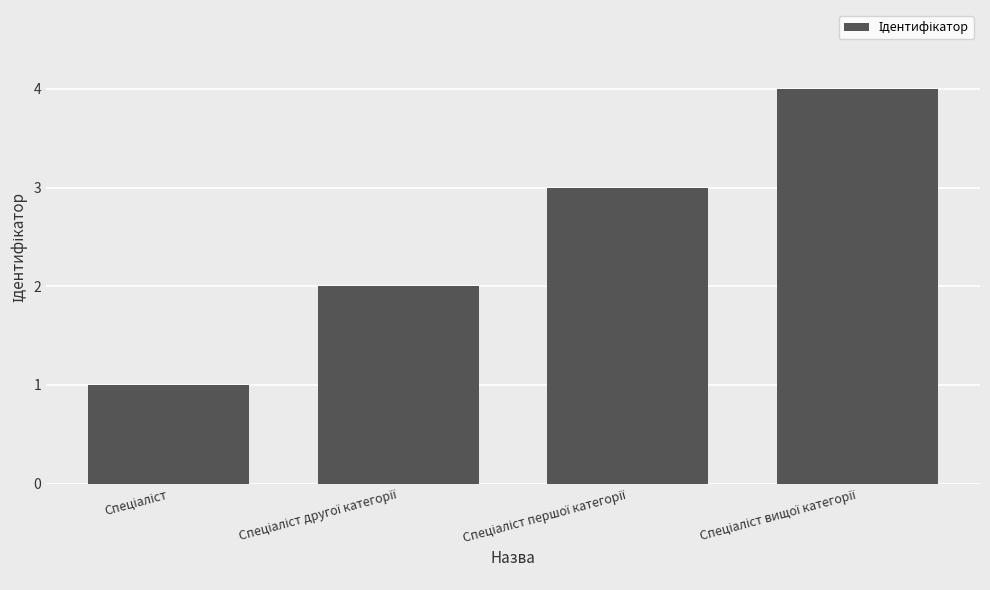

What is the greatest value displayed?

4